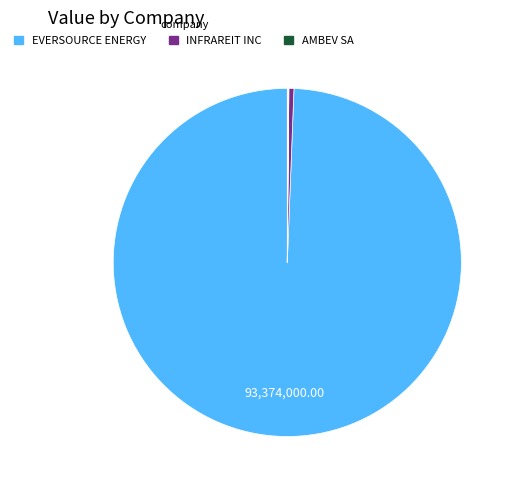

Which category has the biggest portion of the pie?

EVERSOURCE ENERGY